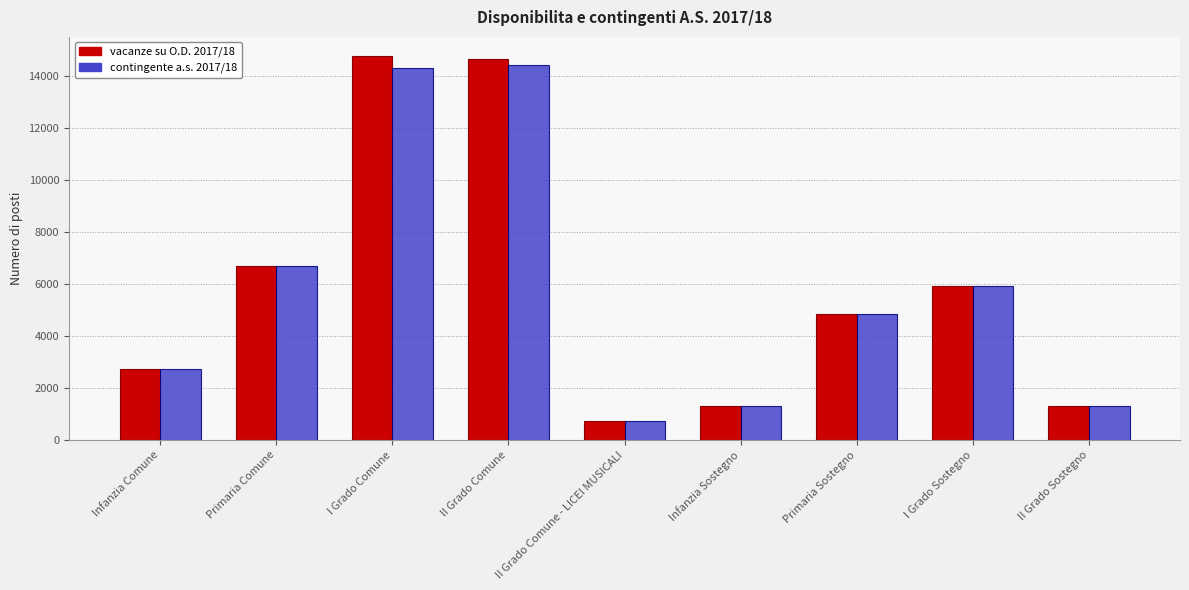

What is the difference between the second highest and second lowest values in the vacanze su O.D. 2017/18 series?

13357